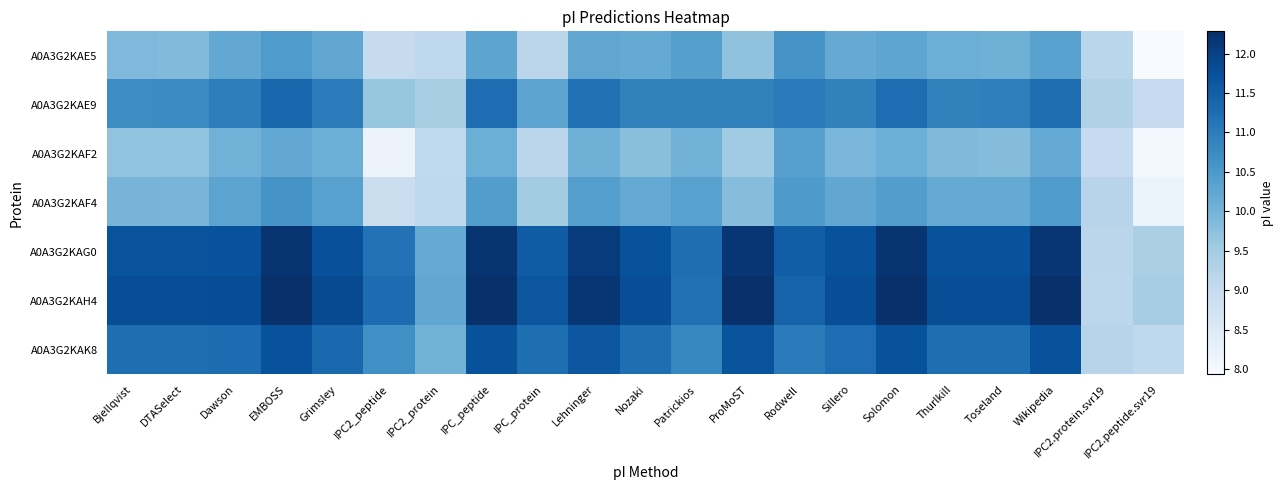

Rank the series at Sillero from lowest to highest value.

A0A3G2KAF2, A0A3G2KAE5, A0A3G2KAF4, A0A3G2KAE9, A0A3G2KAK8, A0A3G2KAG0, A0A3G2KAH4